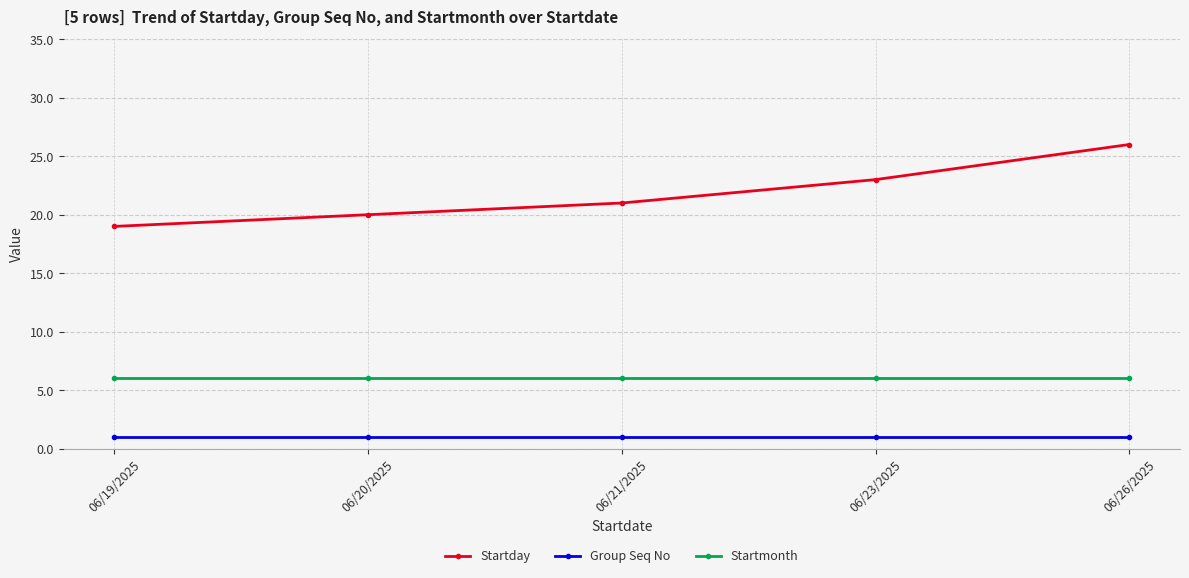

True or false: Group Seq No and Startmonth cross at least once.

False